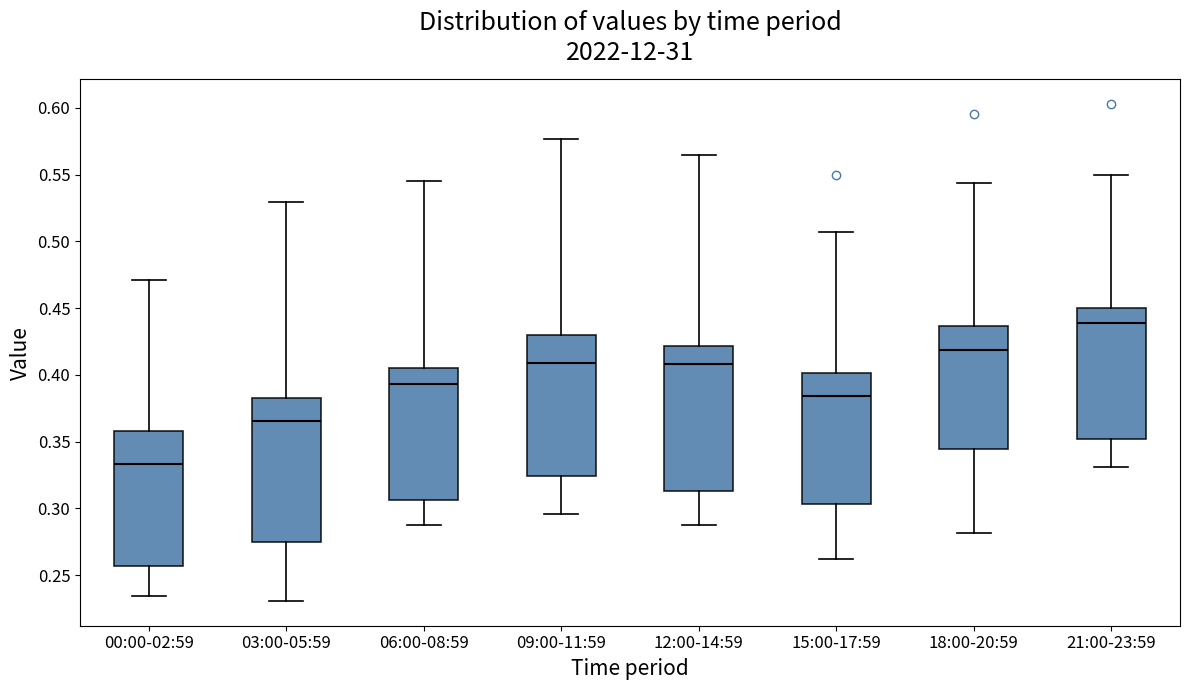

Reading left to right, read every box against the y-axis: the position of its median line, the range the box covers, and the ends of its whiskers. The values are not printed on the chart, so give them approximately, as read against the axis.

00:00-02:59: median 0.335, box 0.255 to 0.360, whiskers 0.235 to 0.470
03:00-05:59: median 0.365, box 0.275 to 0.385, whiskers 0.230 to 0.530
06:00-08:59: median 0.395, box 0.305 to 0.405, whiskers 0.290 to 0.545
09:00-11:59: median 0.410, box 0.325 to 0.430, whiskers 0.295 to 0.575
12:00-14:59: median 0.410, box 0.315 to 0.420, whiskers 0.285 to 0.565
15:00-17:59: median 0.385, box 0.305 to 0.400, whiskers 0.260 to 0.505
18:00-20:59: median 0.420, box 0.345 to 0.435, whiskers 0.280 to 0.545
21:00-23:59: median 0.440, box 0.350 to 0.450, whiskers 0.330 to 0.550